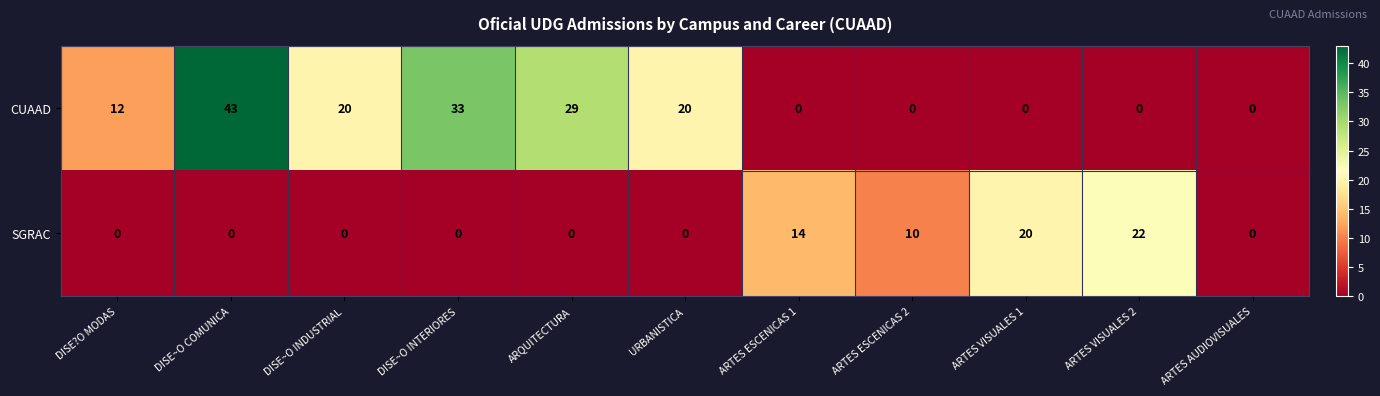

Reading right to left, transcribe all the data shown in this chart.

CUAAD: ARTES AUDIOVISUALES=0	ARTES VISUALES 2=0	ARTES VISUALES 1=0	ARTES ESCENICAS 2=0	ARTES ESCENICAS 1=0	URBANISTICA=20	ARQUITECTURA=29	DISE~O INTERIORES=33	DISE~O INDUSTRIAL=20	DISE~O COMUNICA=43	DISE?O MODAS=12
SGRAC: ARTES AUDIOVISUALES=0	ARTES VISUALES 2=22	ARTES VISUALES 1=20	ARTES ESCENICAS 2=10	ARTES ESCENICAS 1=14	URBANISTICA=0	ARQUITECTURA=0	DISE~O INTERIORES=0	DISE~O INDUSTRIAL=0	DISE~O COMUNICA=0	DISE?O MODAS=0